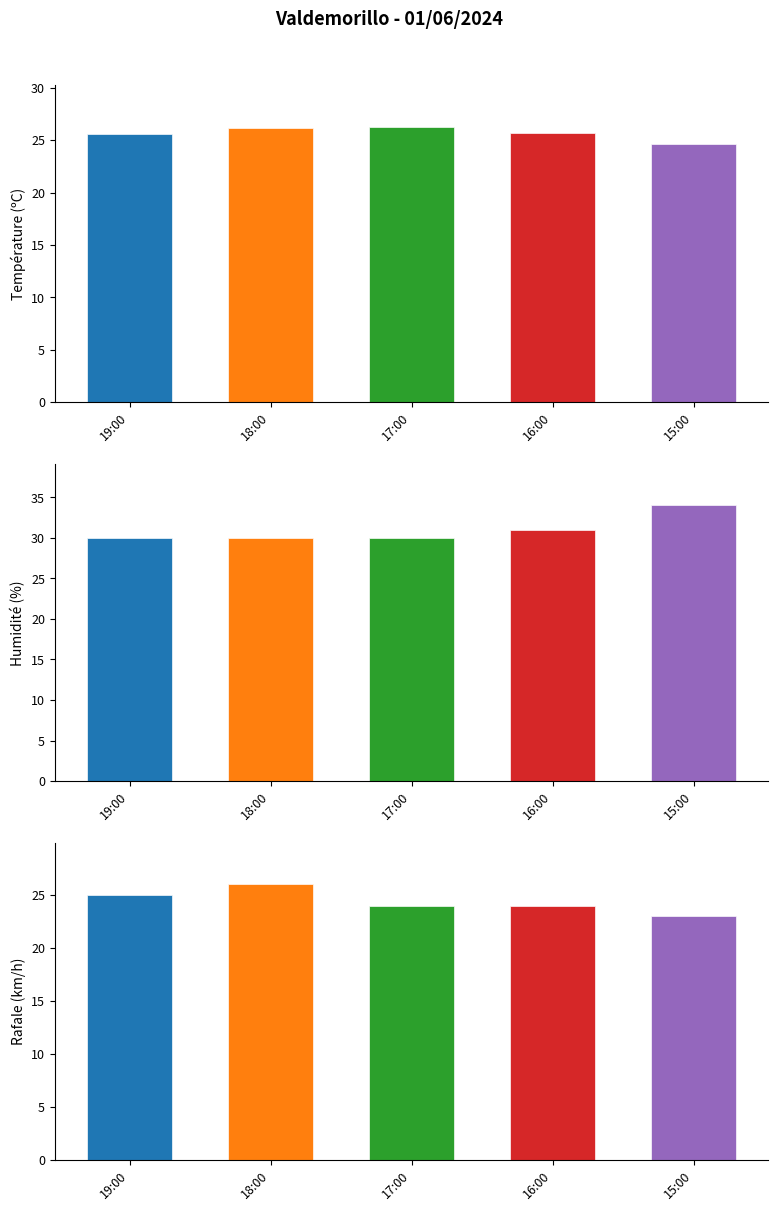

How many data points in Rafale (km/h) are above 24?

2